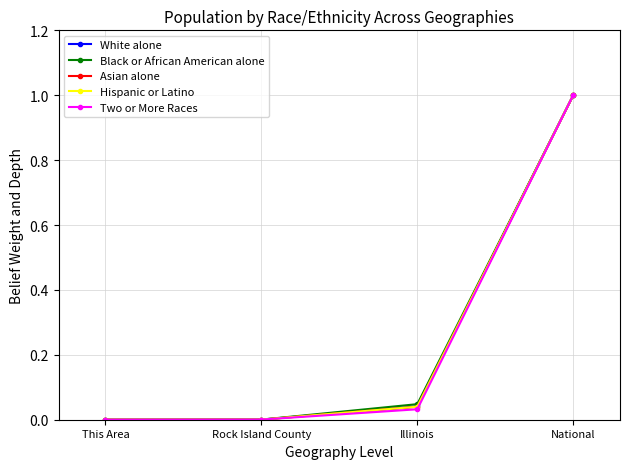

What is the label of the 4th point from the right?

This Area